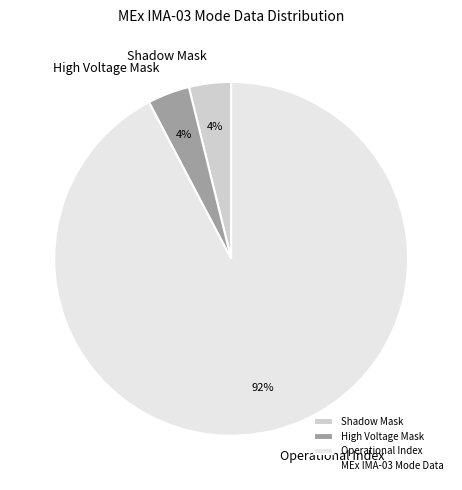

To the nearest percent, what is the combined percentage of High Voltage Mask and Operational Index?

96%